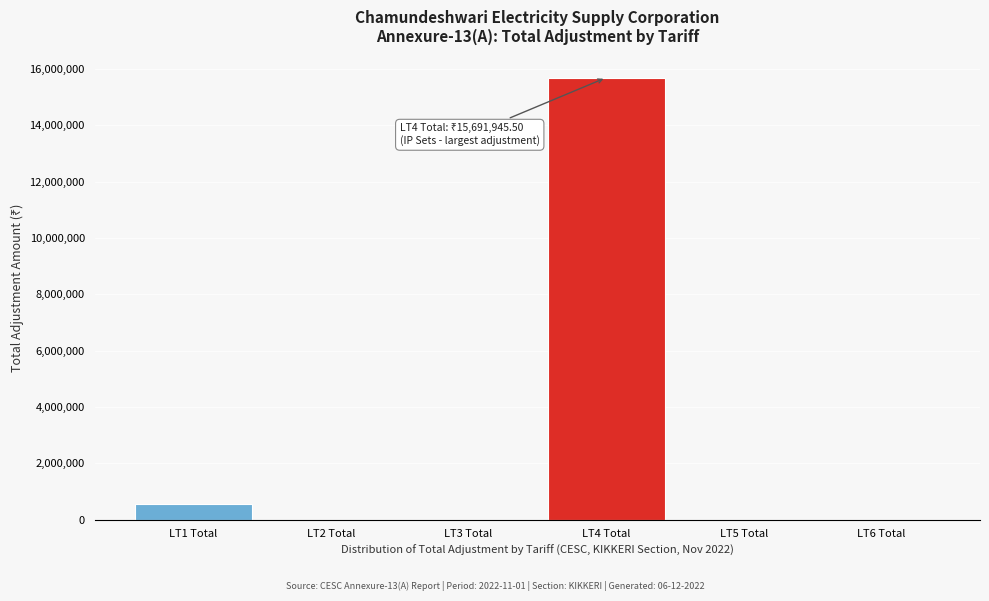

What is the maximum value shown in the chart?

15691945.5